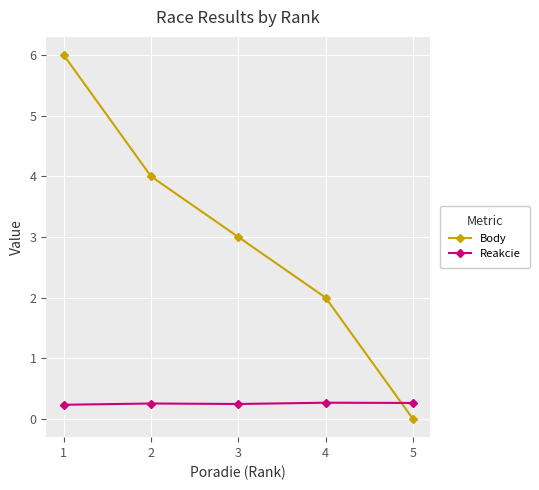

Count the number of categories in the chart.

5